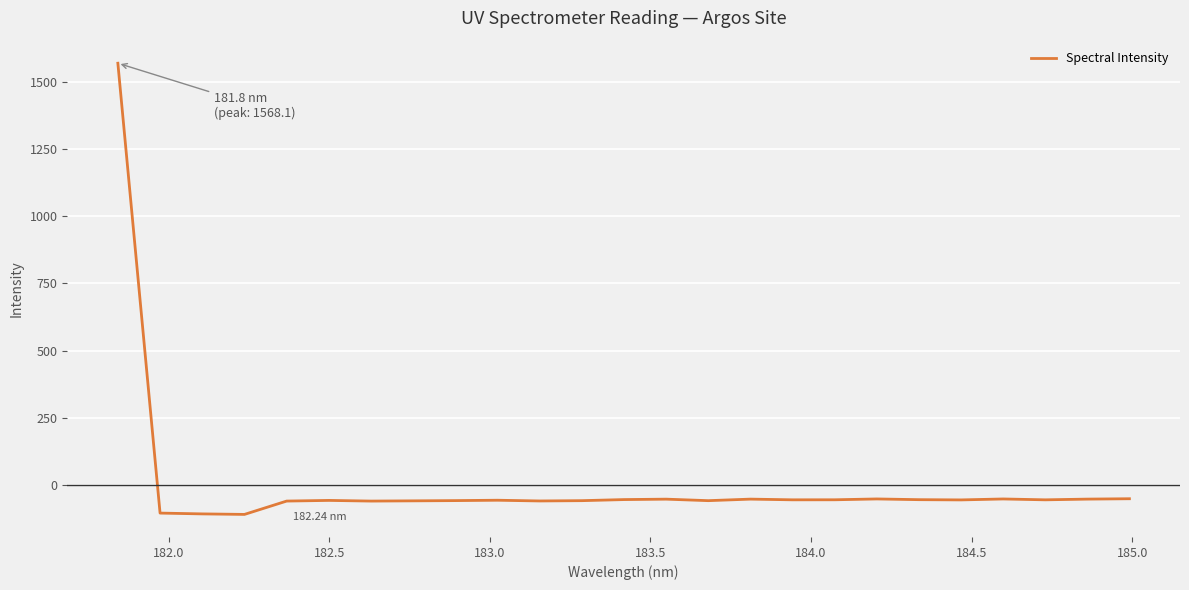

How many series are shown in this chart?

1